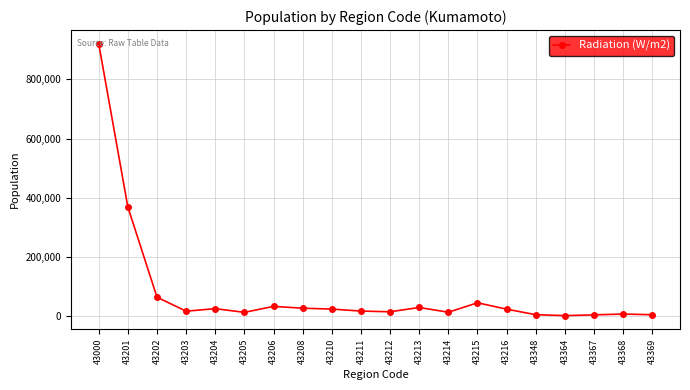

What is the smallest value displayed?

2734